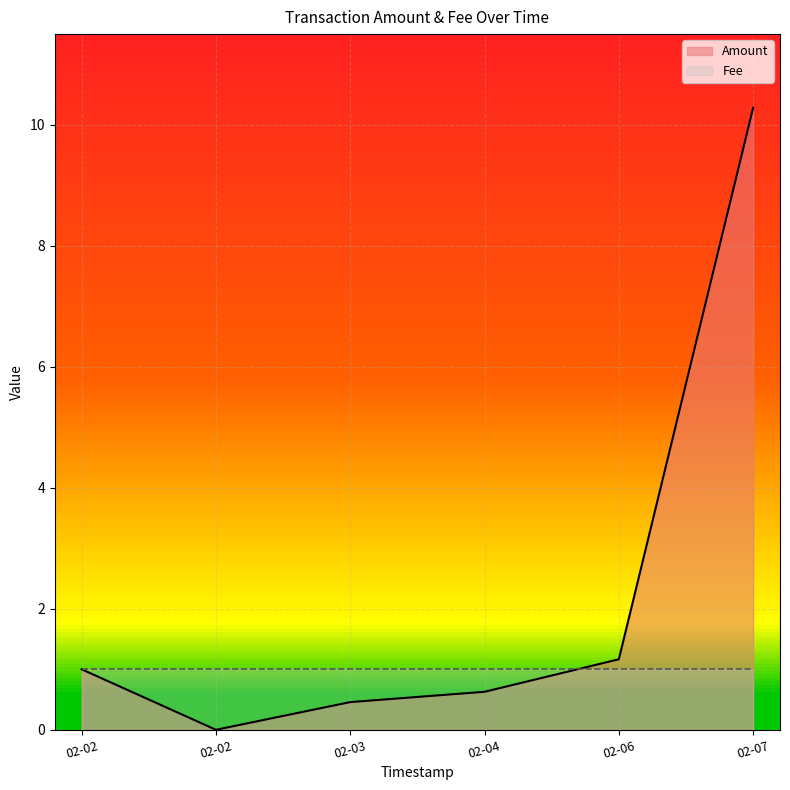

How many lines are shown in the chart?

2